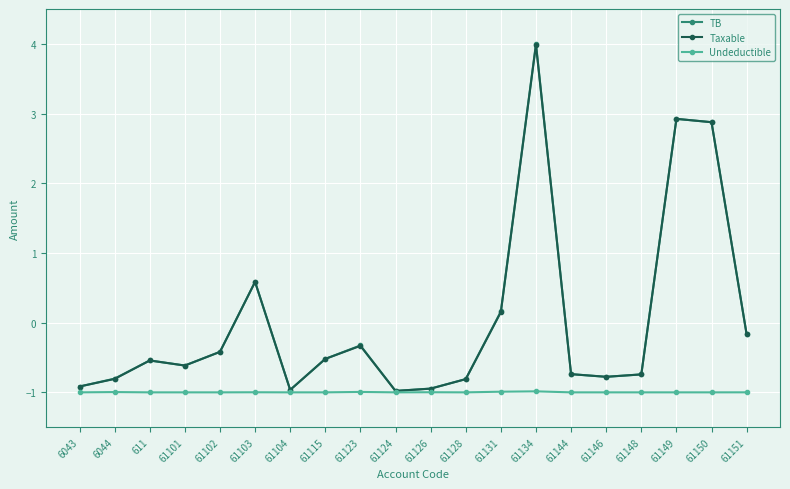

What is the highest value of the TB series?

4.0